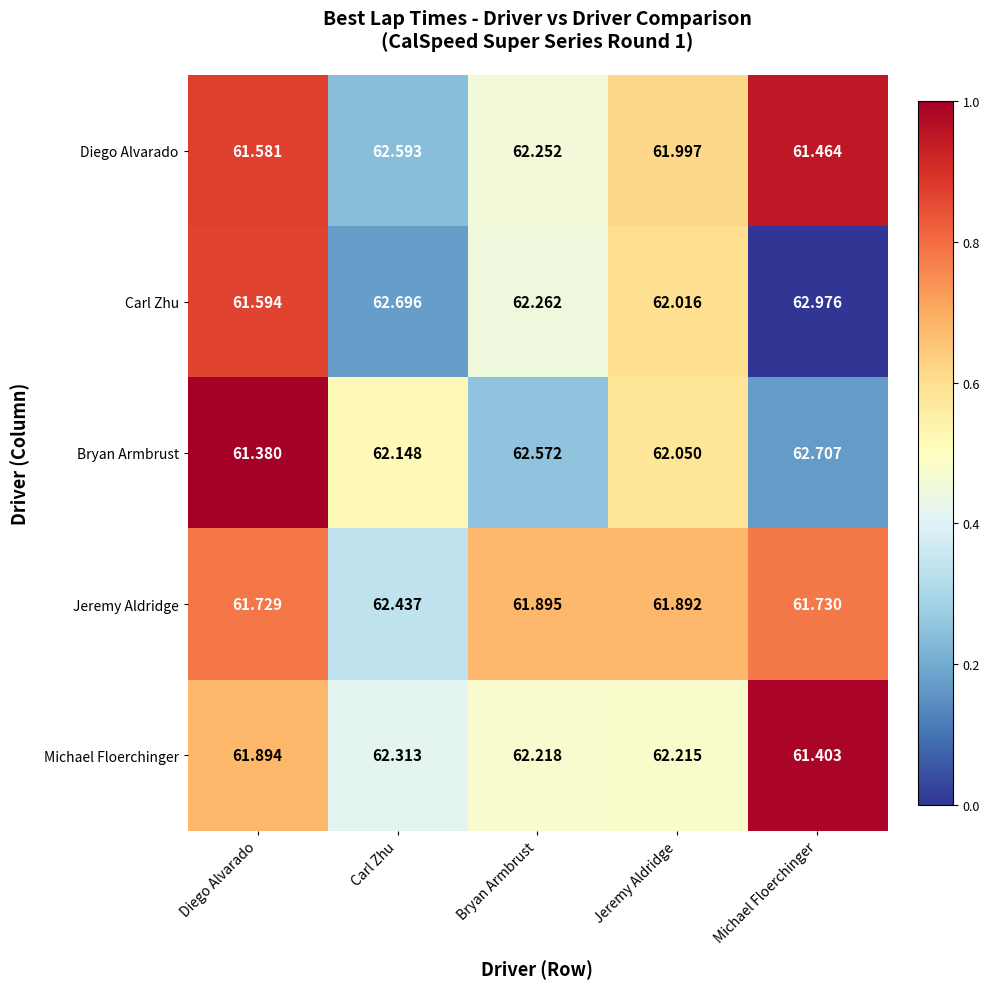

Rank the series by their maximum value, from highest to lowest.

Carl Zhu, Bryan Armbrust, Diego Alvarado, Jeremy Aldridge, Michael Floerchinger